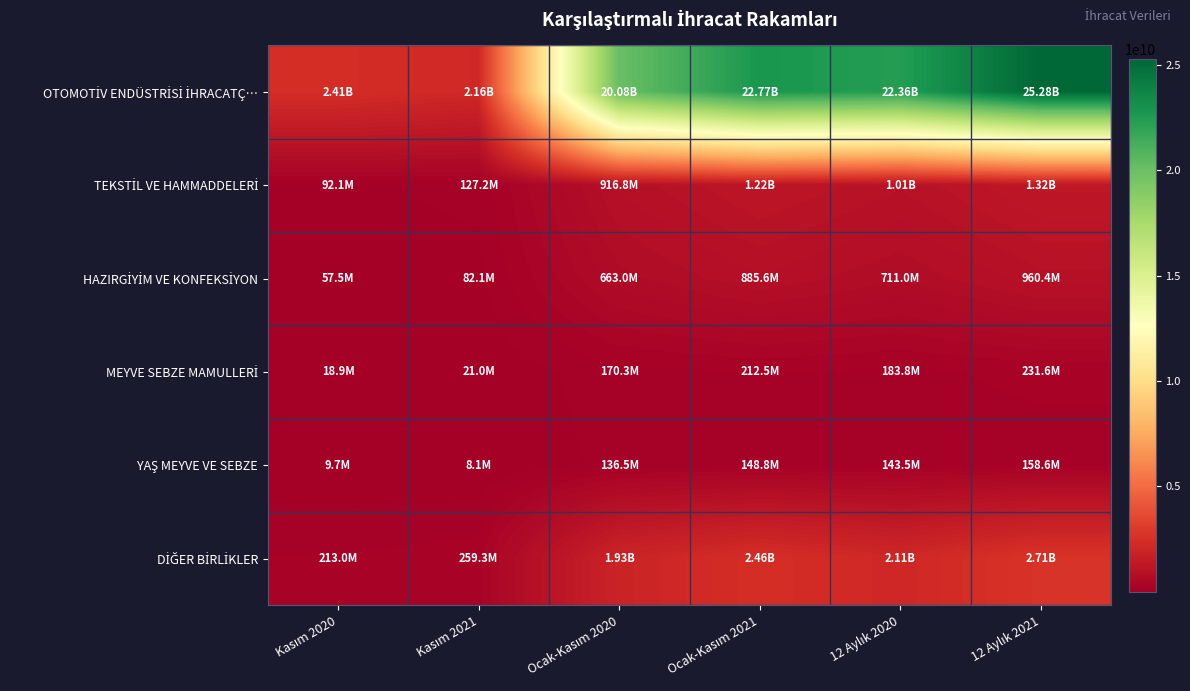

What is the difference between the highest and lowest values at 12 Aylık 2021?

25116575729.9